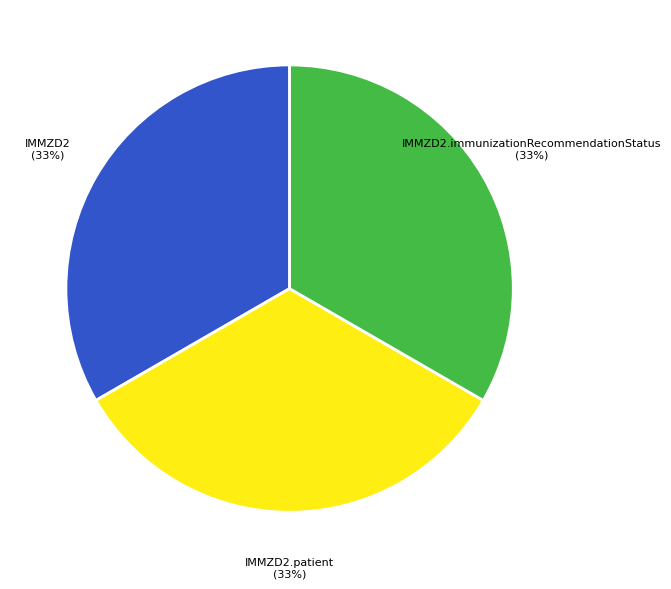

What is the ratio of the value at IMMZD2.immunizationRecommendationStatus to the value at IMMZD2.patient?

1.0